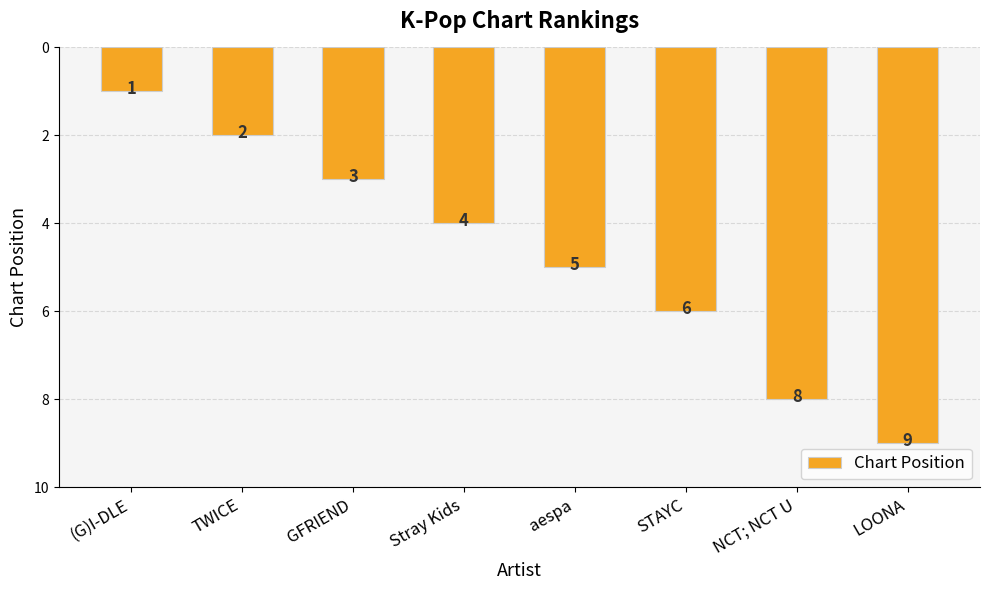

What is the sum of all values?

38